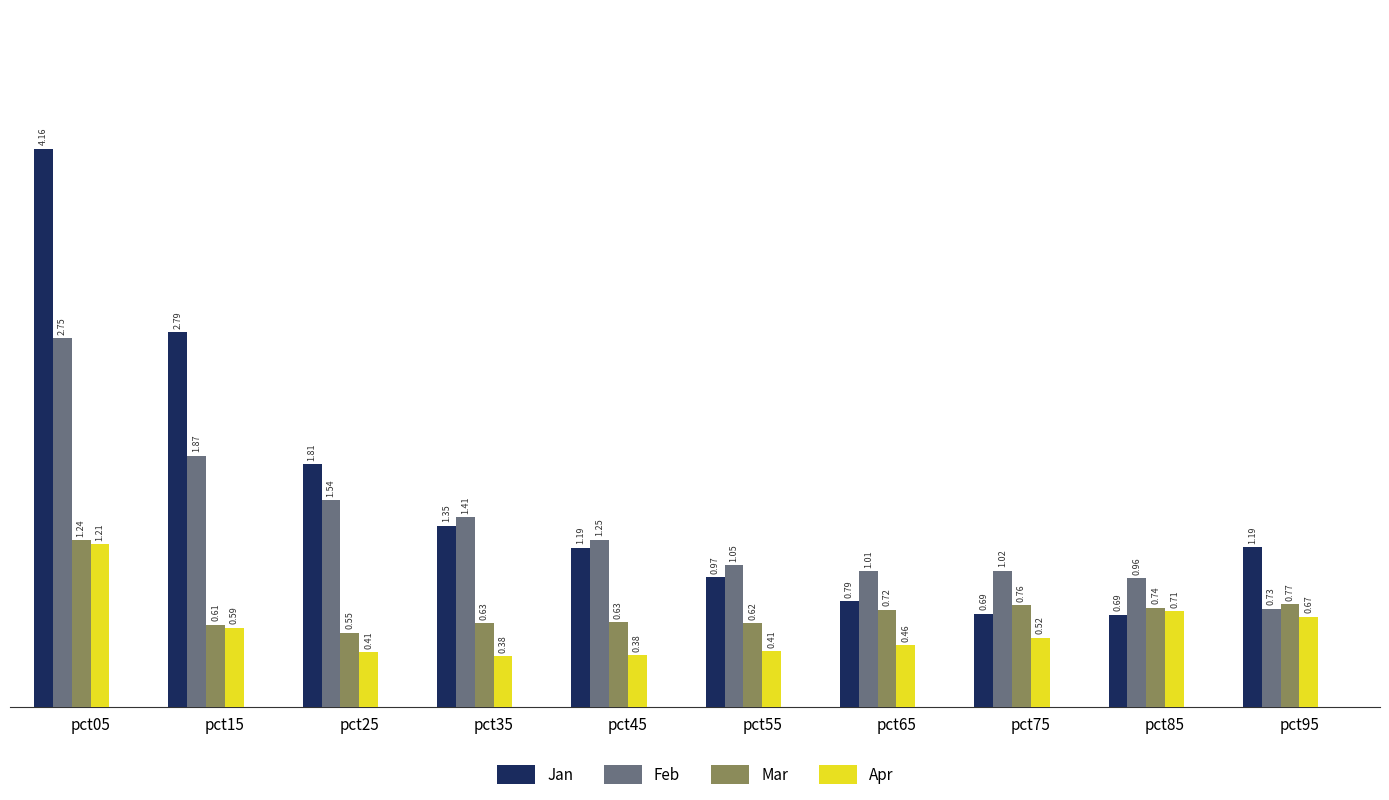

Is it true that Jan equals 0.9 at pct25?

False